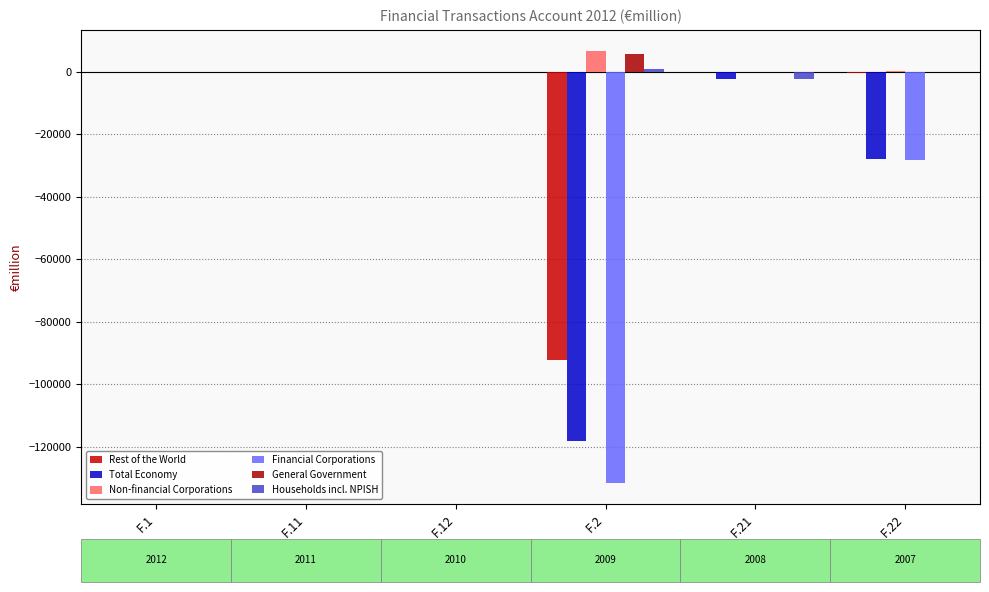

What are all the series names shown in the legend?

Rest of the World, Total Economy, Non-financial Corporations, Financial Corporations, General Government, Households incl. NPISH